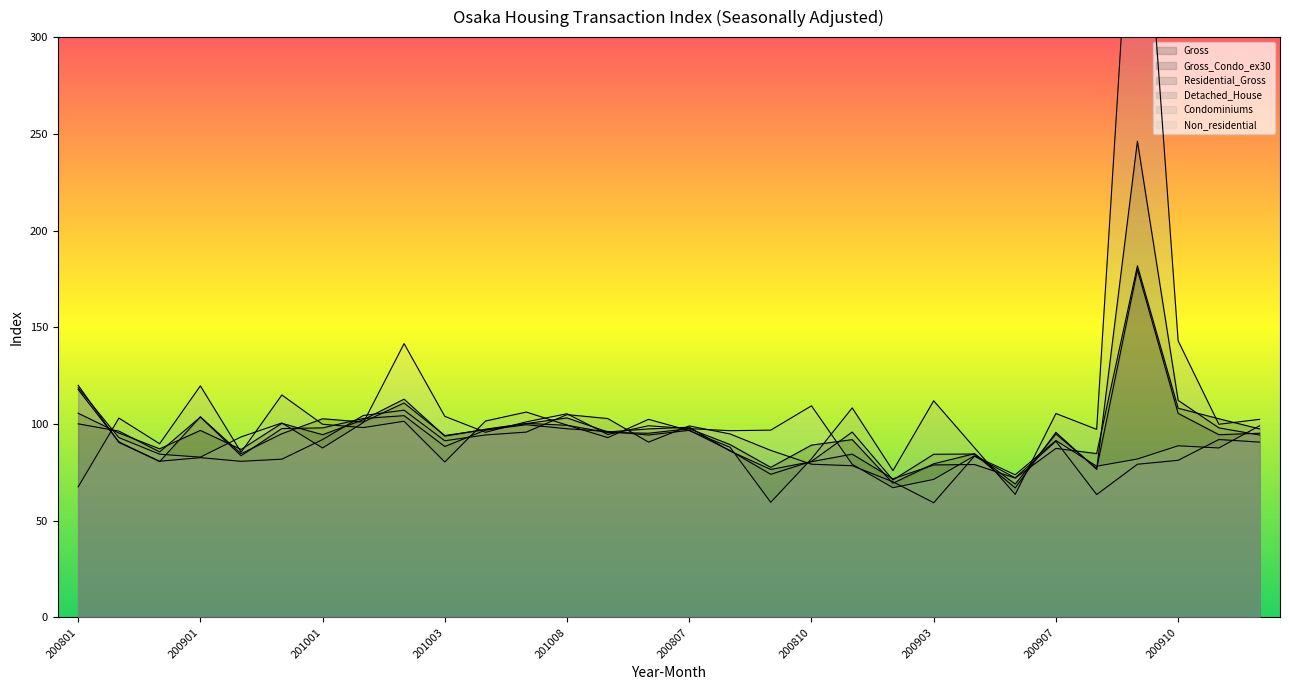

Which series changed the most between 200902 and 200904?

Non_residential